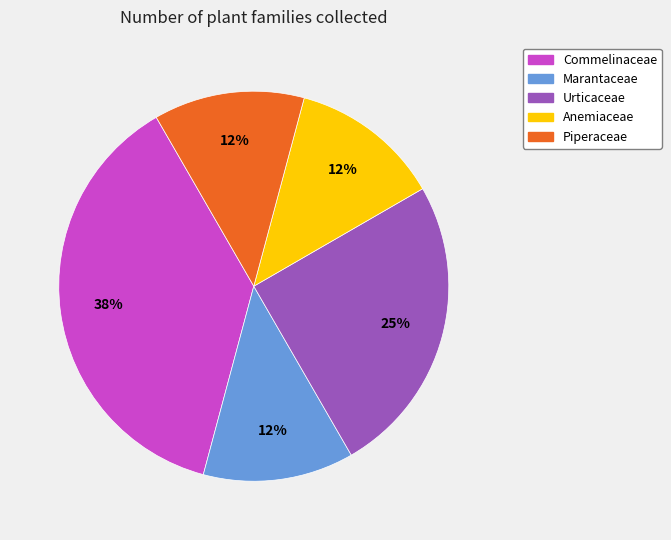

Does any single category account for the majority?

No